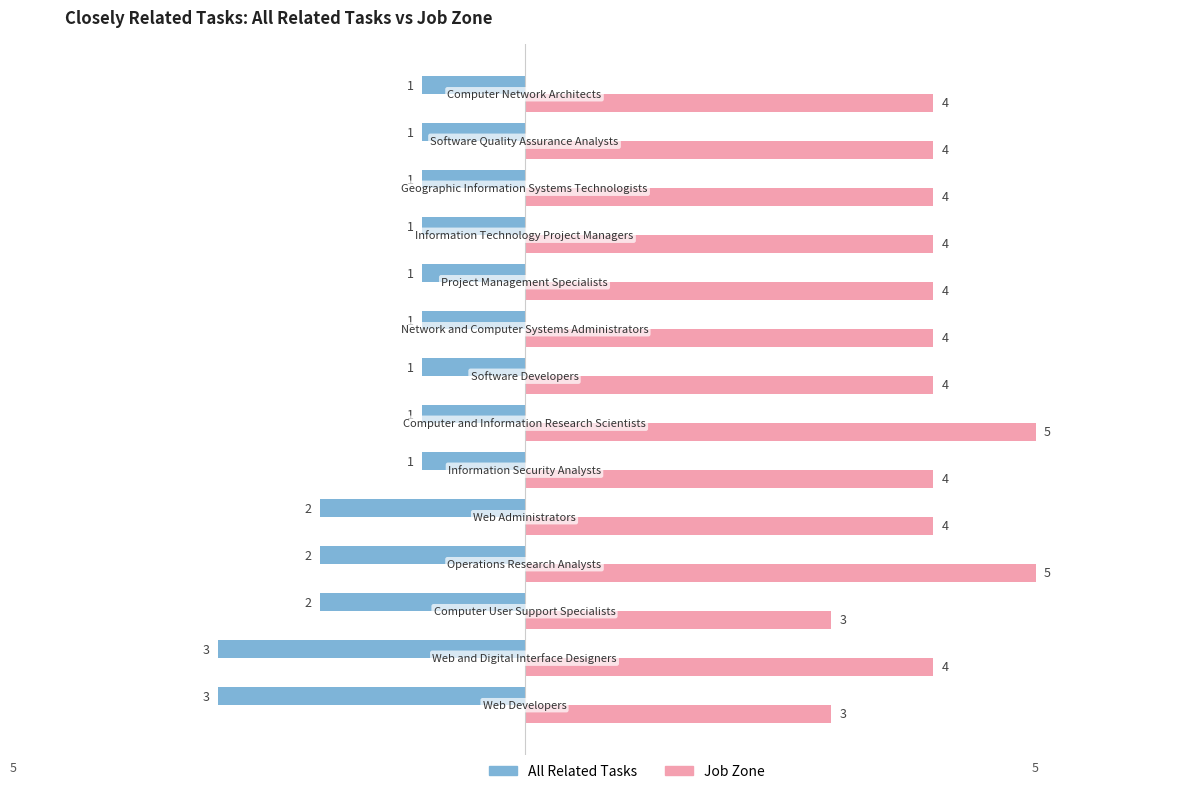

Count the All Related Tasks values in the range -2 to -1.

12